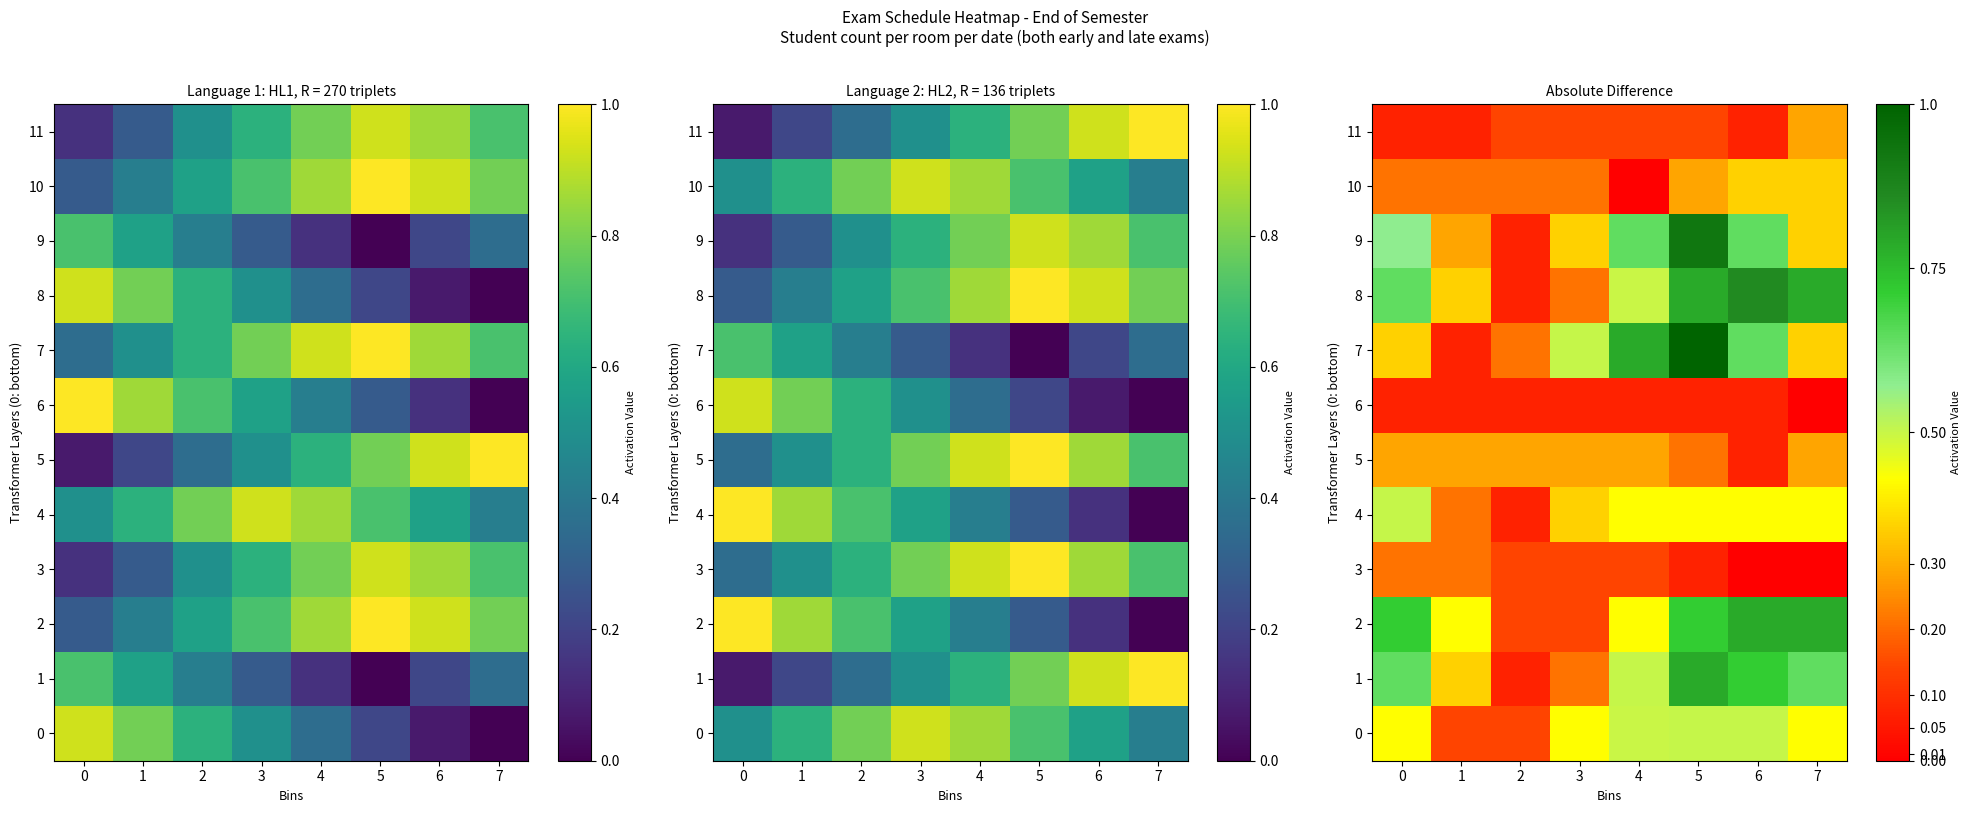

What is the difference between the highest and lowest values at 4?

0.8